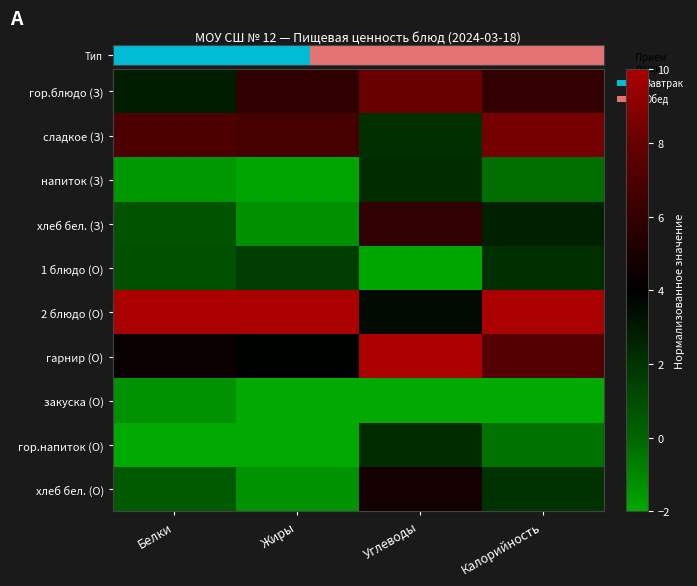

Which category has the lowest value across all series?

Жиры